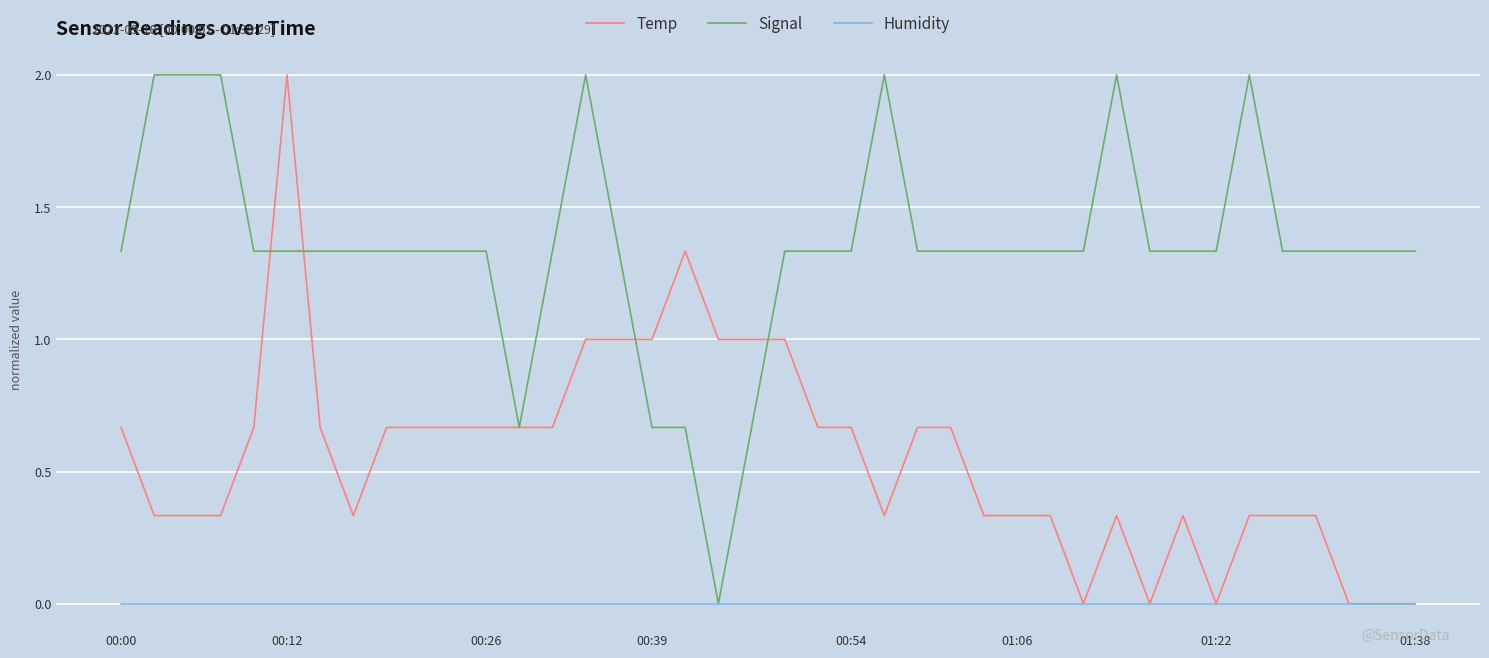

Is this an area chart (filled region under the line)?

No